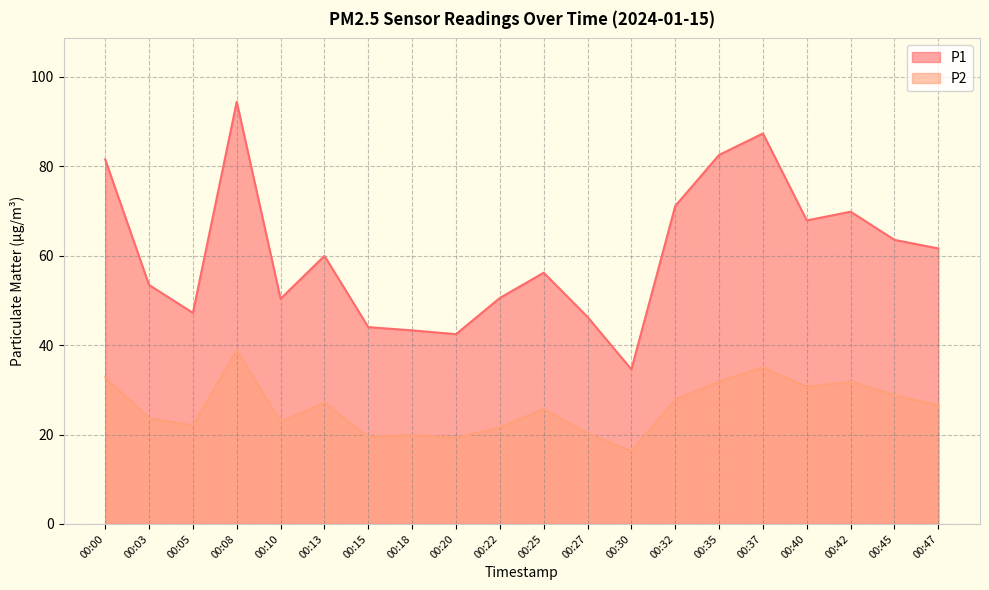

True or false: P1 and P2 cross at least once.

False